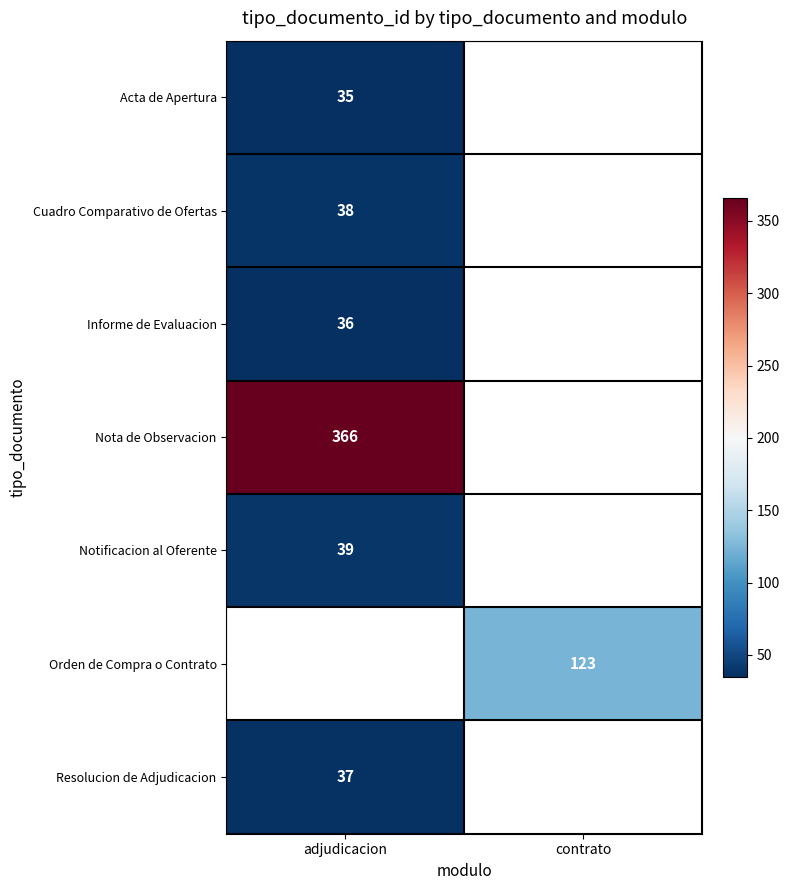

True or false: Resolucion de Adjudicacion has a value of 37 at adjudicacion.

True